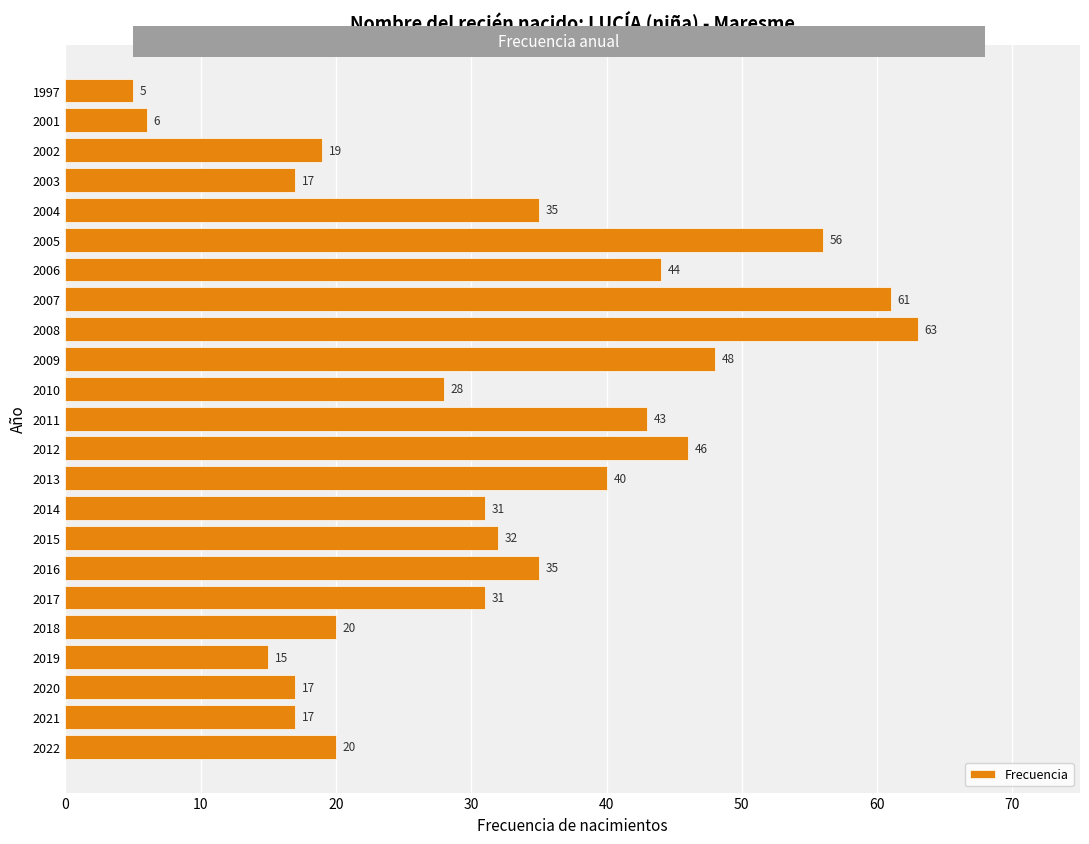

Reading bottom to top, what are all the values shown in this chart?

2022=20	2021=17	2020=17	2019=15	2018=20	2017=31	2016=35	2015=32	2014=31	2013=40	2012=46	2011=43	2010=28	2009=48	2008=63	2007=61	2006=44	2005=56	2004=35	2003=17	2002=19	2001=6	1997=5